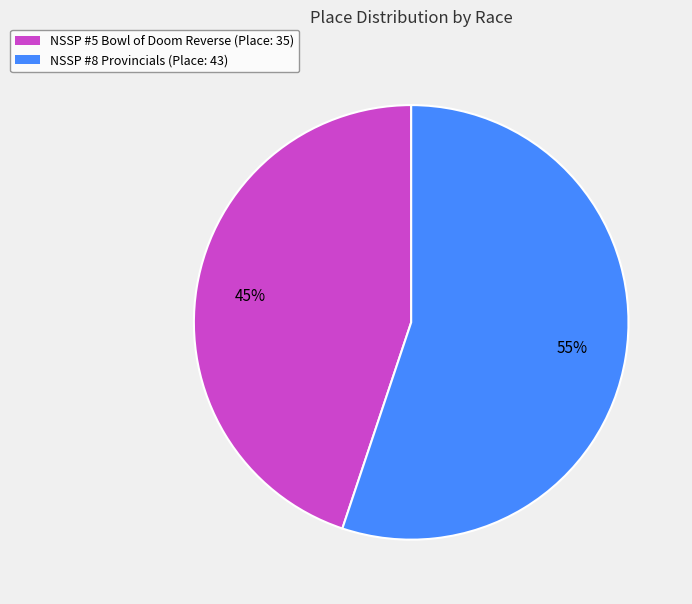

Rank the categories by value from lowest to highest.

NSSP #5 Bowl of Doom Reverse, NSSP #8 Provincials